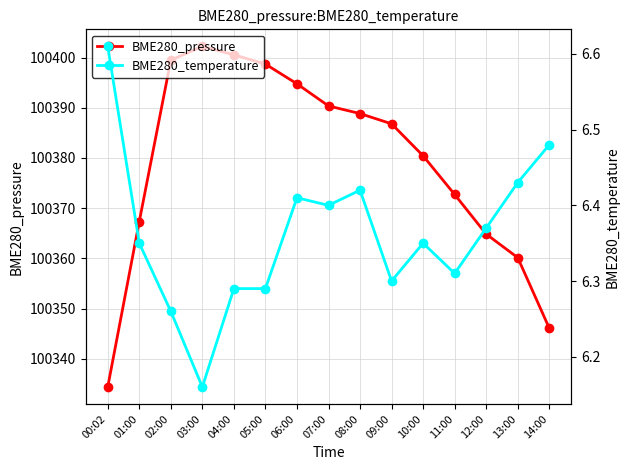

Which series changed the most between 06:00 and 07:00?

BME280_pressure